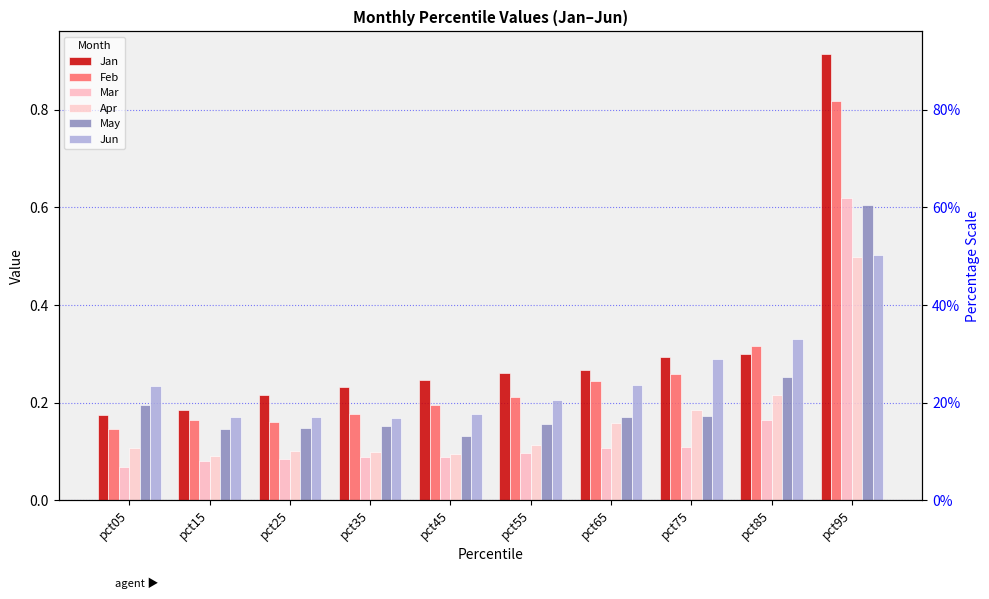

At which category does the chart reach its minimum across all series?

pct05